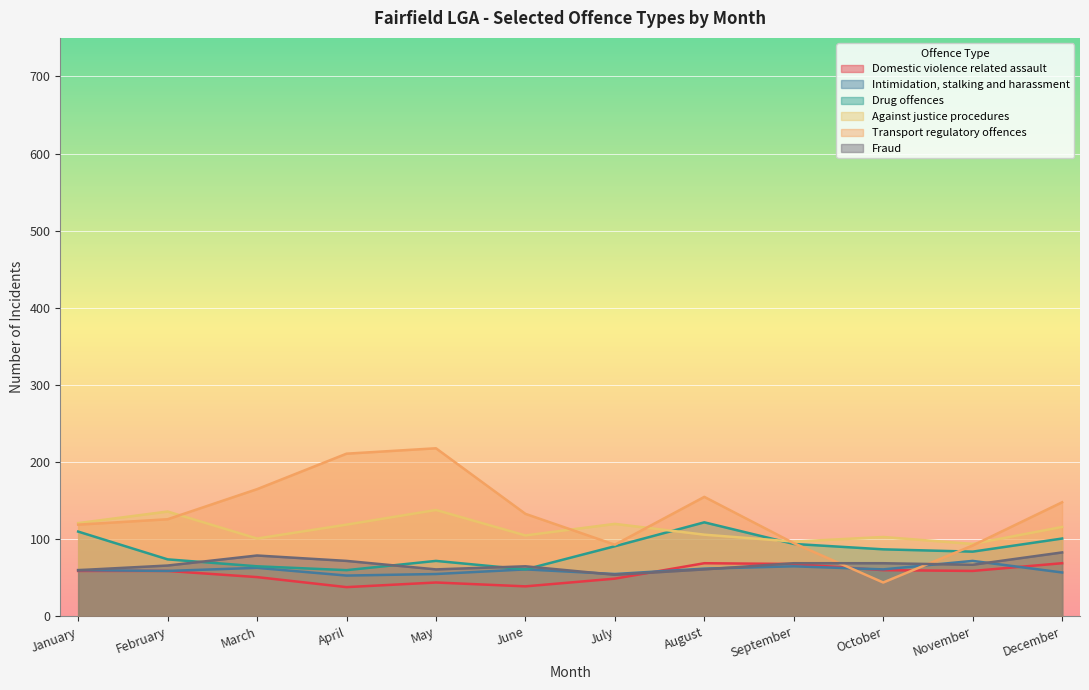

True or false: Against justice procedures and Fraud intersect in this chart.

False